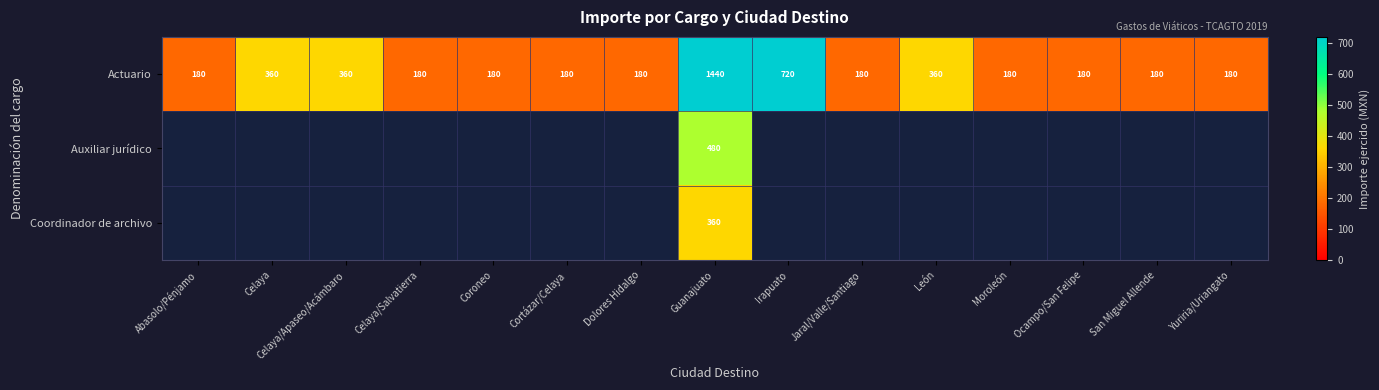

At which category is the sum across all series the highest?

Guanajuato